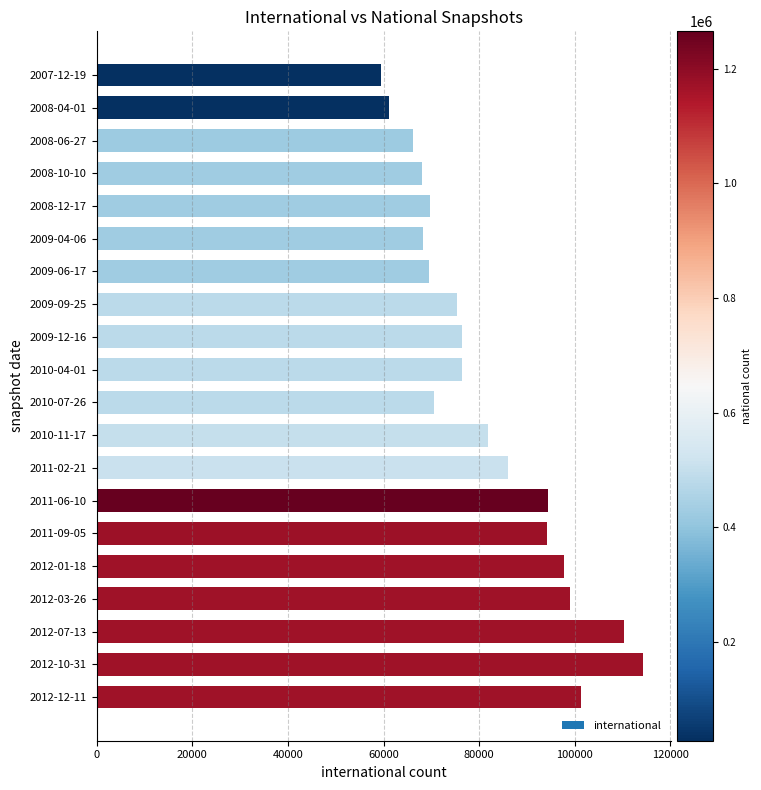

Does the chart contain stacked bars?

No